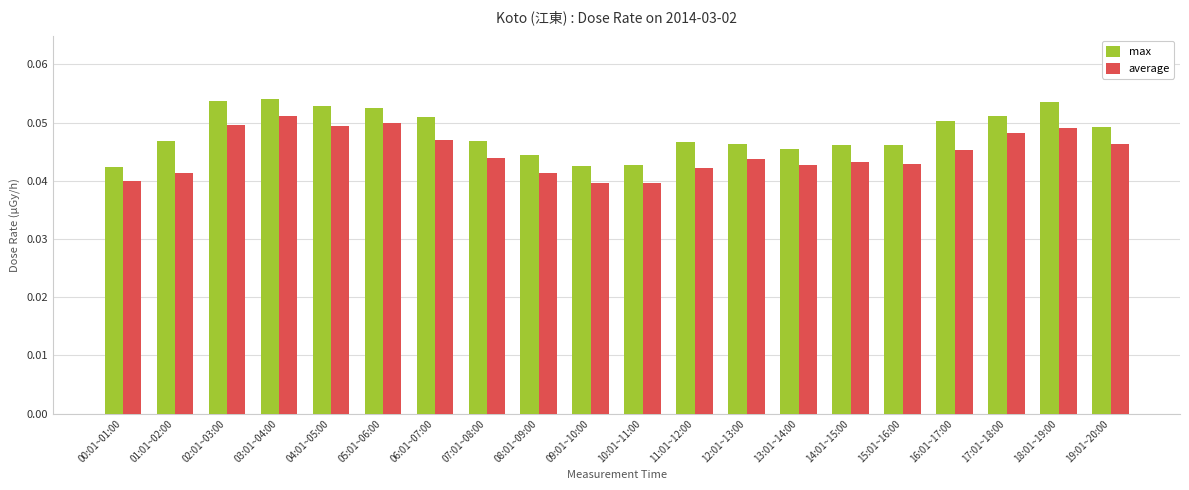

At 16:01~17:00, list the series in order from largest to smallest.

max, average